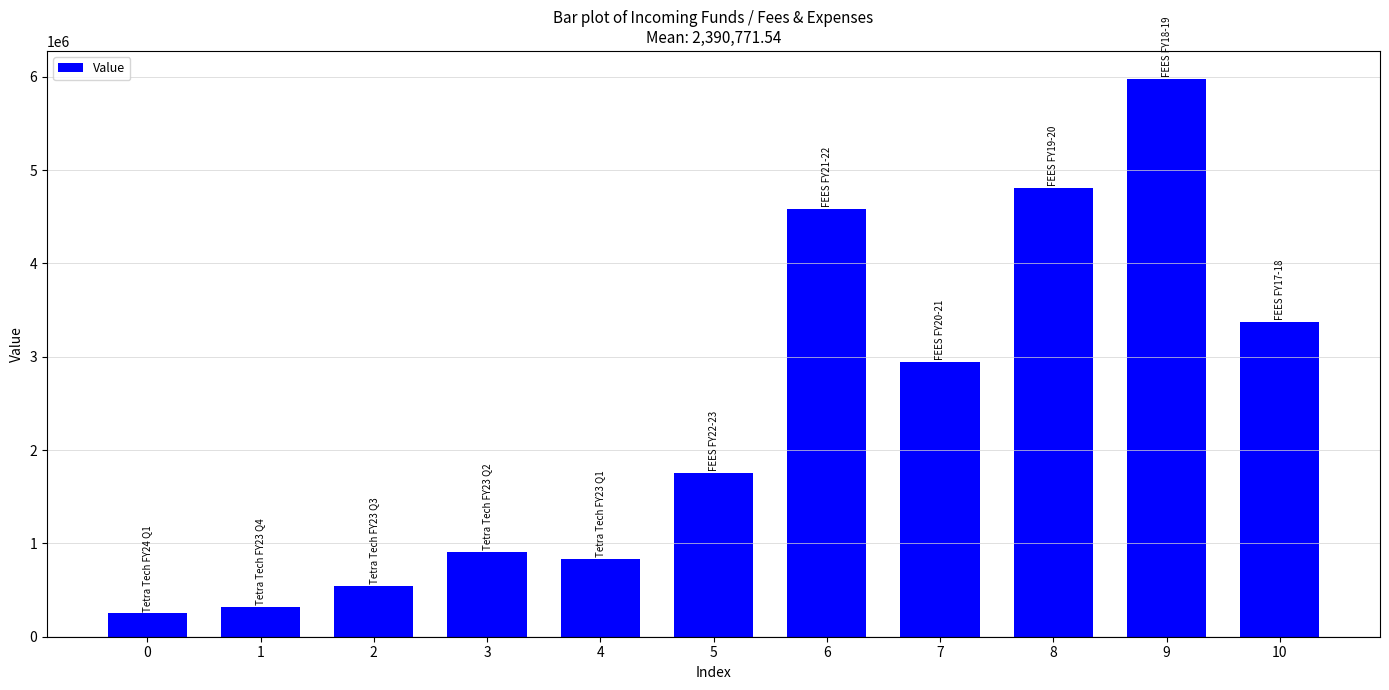

List the labels in order of value, smallest first.

0, 1, 2, 4, 3, 5, 7, 10, 6, 8, 9